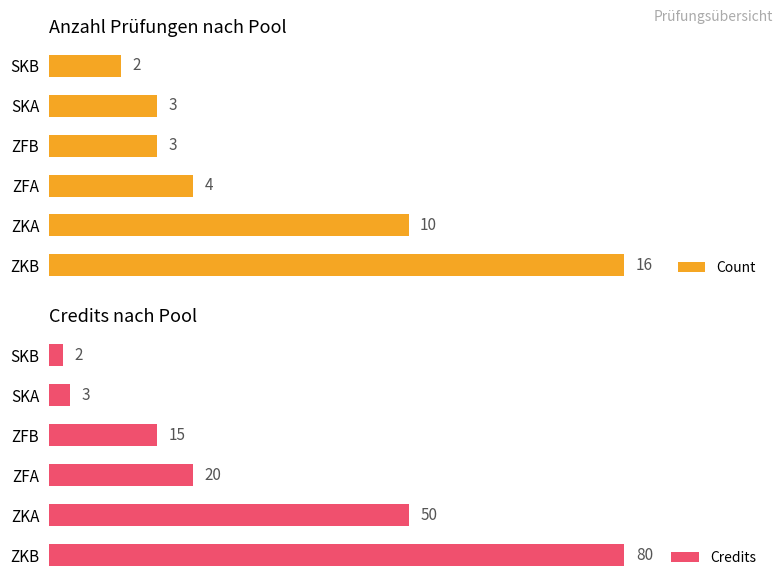

Which category has the lowest value in the Count series?

SKB